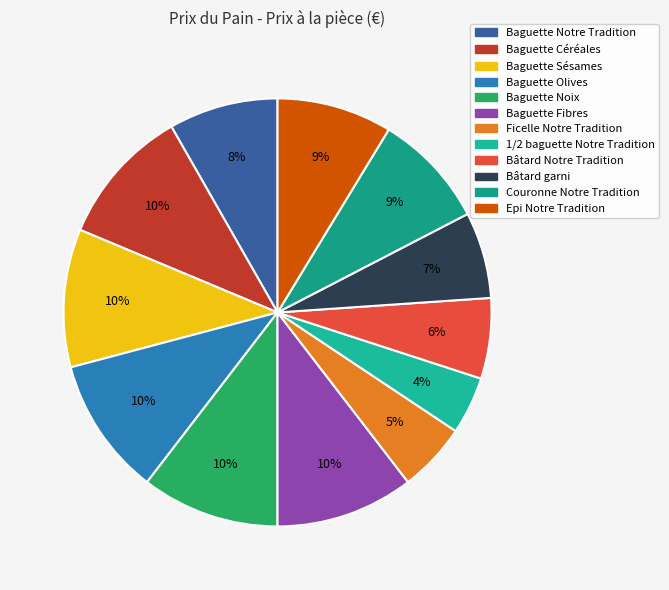

Rank the categories by value from lowest to highest.

1/2 baguette Notre Tradition, Ficelle Notre Tradition, Bâtard Notre Tradition, Bâtard garni, Baguette Notre Tradition, Couronne Notre Tradition, Epi Notre Tradition, Baguette Céréales, Baguette Sésames, Baguette Olives, Baguette Noix, Baguette Fibres